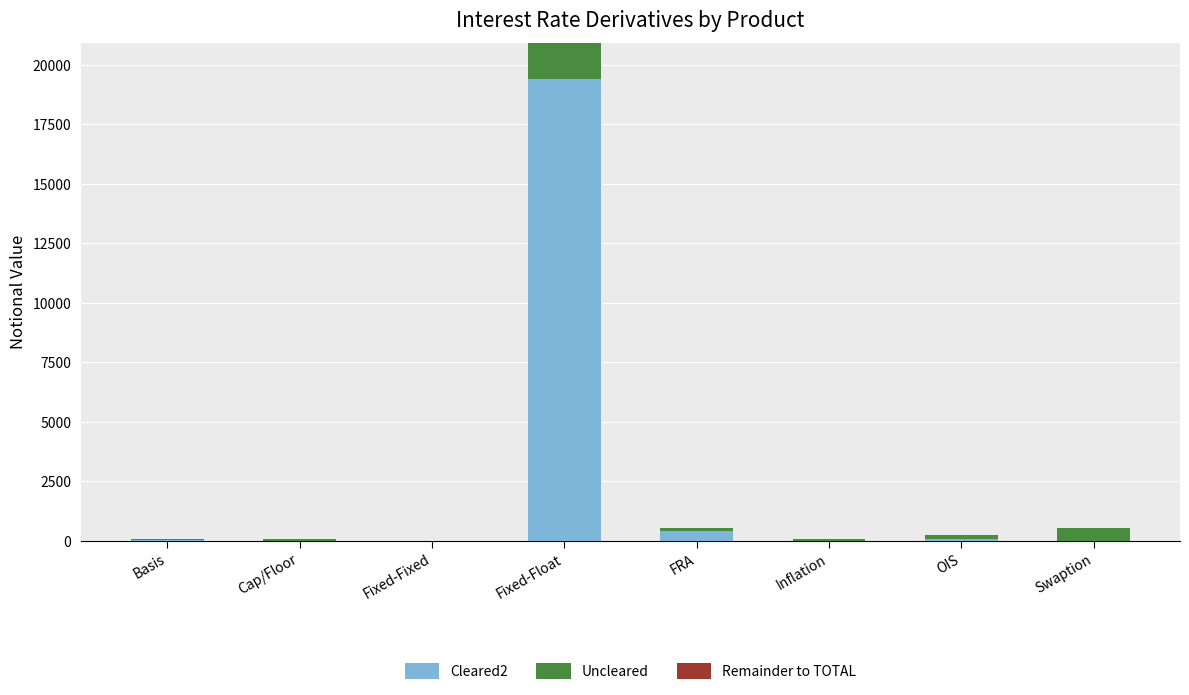

The value of Cleared2 at Fixed-Fixed is 0. True or false?

True